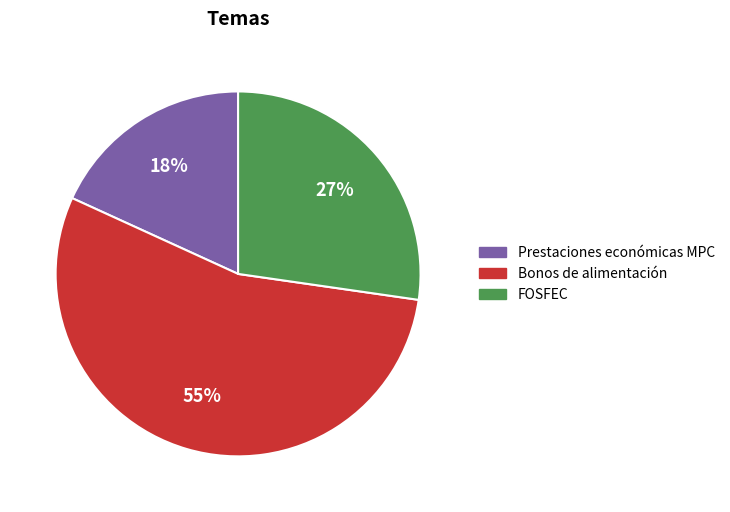

Is there any slice that represents more than half of the pie?

Yes